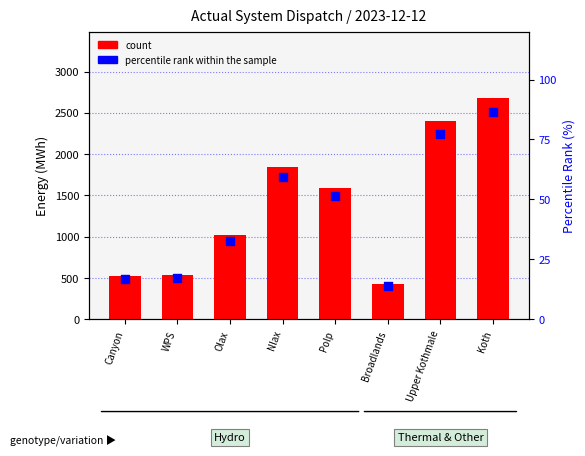

Is the value of count at Upper Kothmale greater than the value of percentile rank within the sample at Upper Kothmale?

Yes